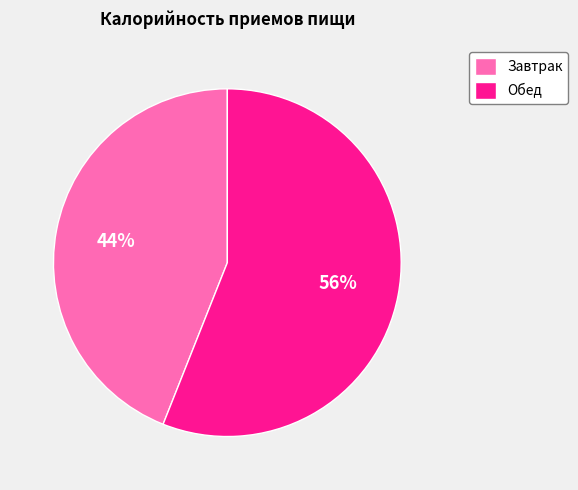

Do Обед and Завтрак together represent more than half of the pie?

Yes